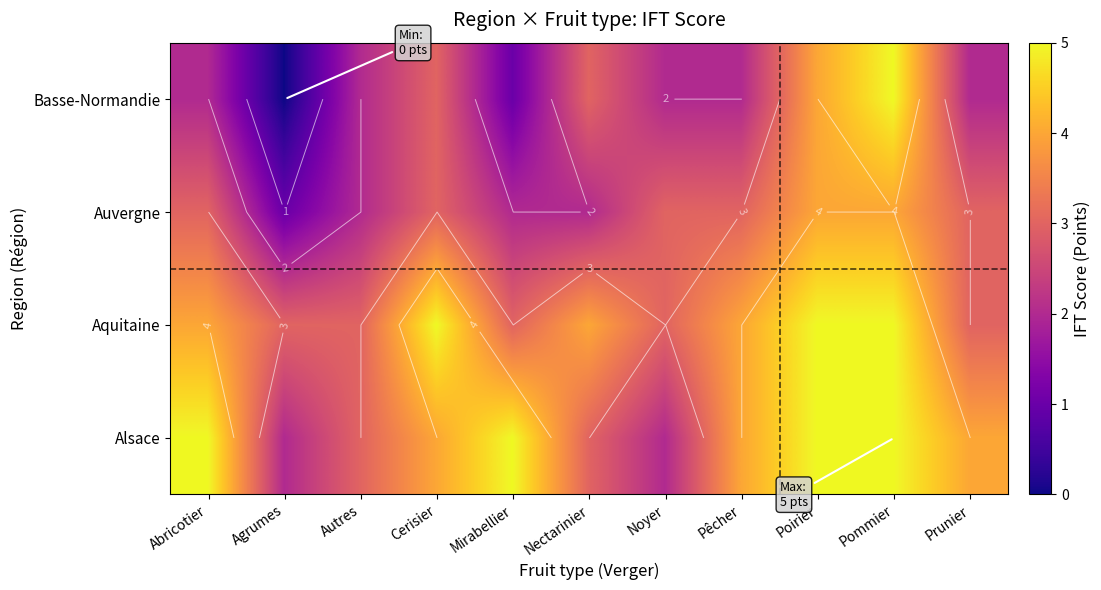

True or false: Aquitaine has a value of 3 at Prunier.

True